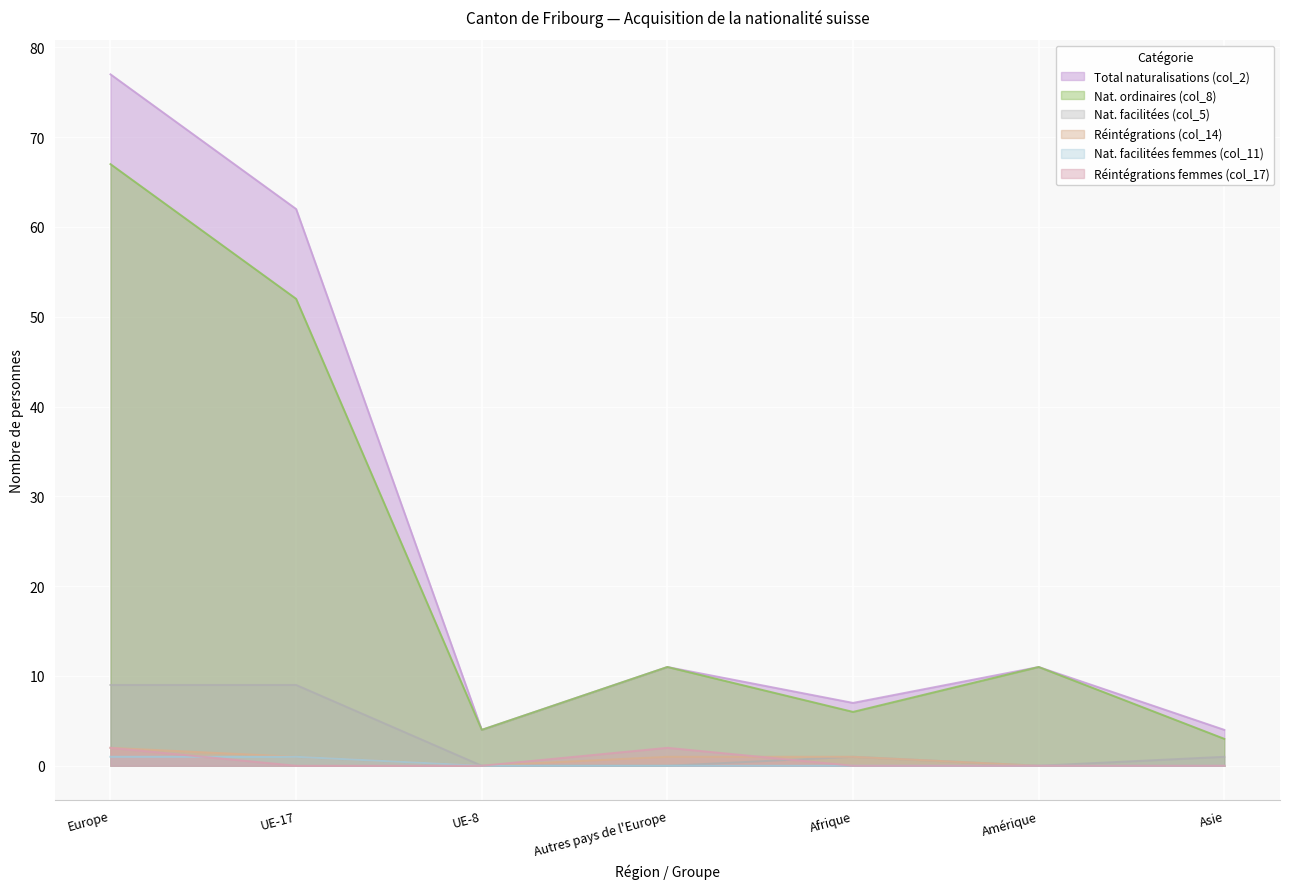

At how many categories does at least one series exceed 2?

7